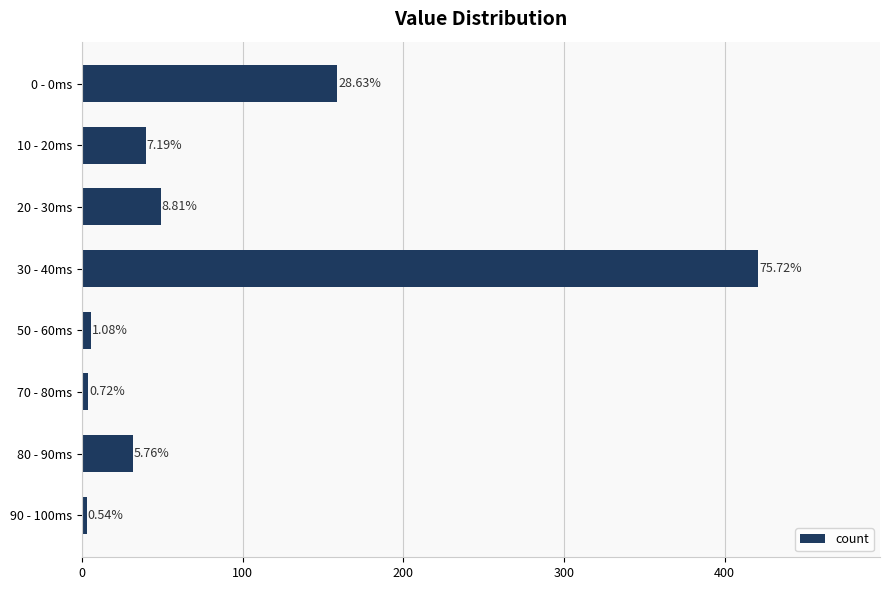

How many bars are there in total?

8